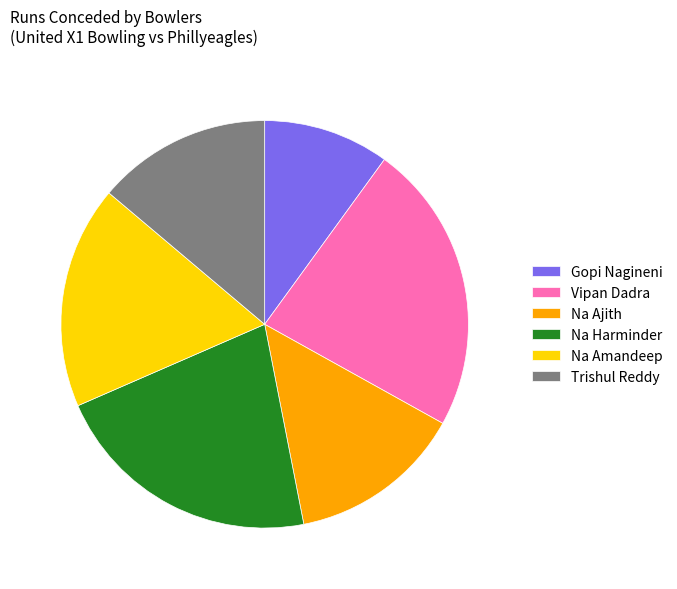

Is it true that Na Ajith is 14% of the pie?

True